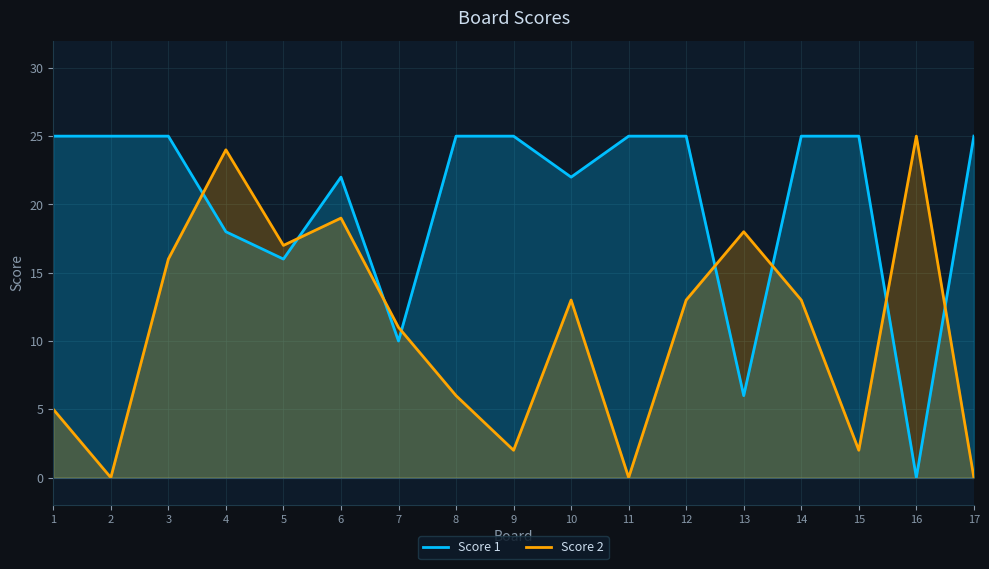

True or false: Score 1 and Score 2 cross at least once.

True